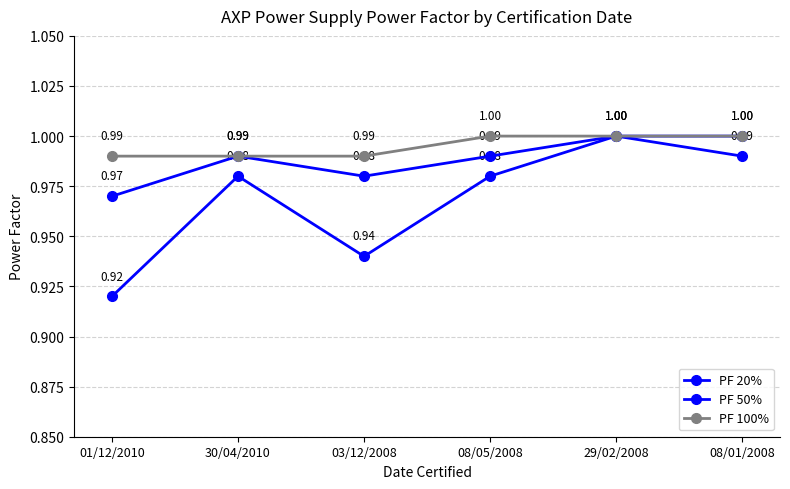

Reading left to right, what are all the values shown in this chart?

PF 20%: 01/12/2010=0.9	30/04/2010=1.0	03/12/2008=0.9	08/05/2008=1.0	29/02/2008=1.0	08/01/2008=1.0
PF 50%: 01/12/2010=1.0	30/04/2010=1.0	03/12/2008=1.0	08/05/2008=1.0	29/02/2008=1.0	08/01/2008=1.0
PF 100%: 01/12/2010=1.0	30/04/2010=1.0	03/12/2008=1.0	08/05/2008=1.0	29/02/2008=1.0	08/01/2008=1.0